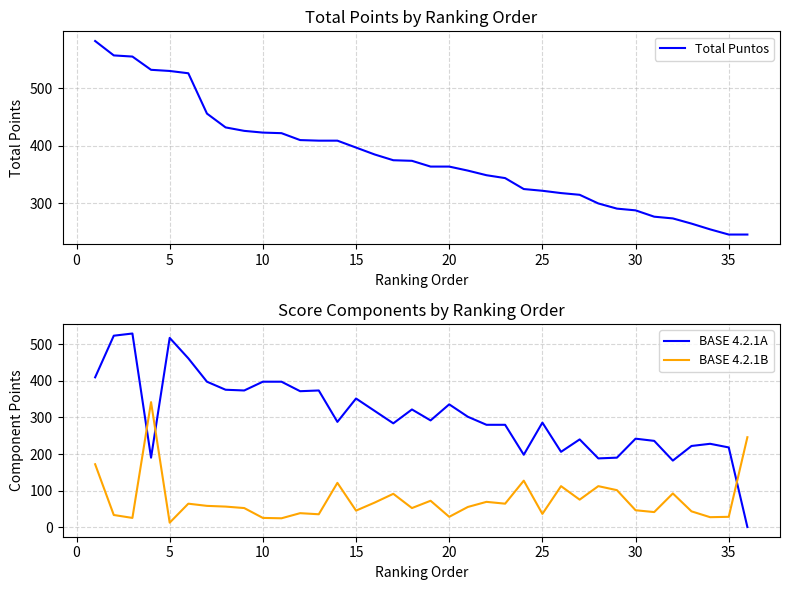

What is the spread (max minus min) of values at 30?

376